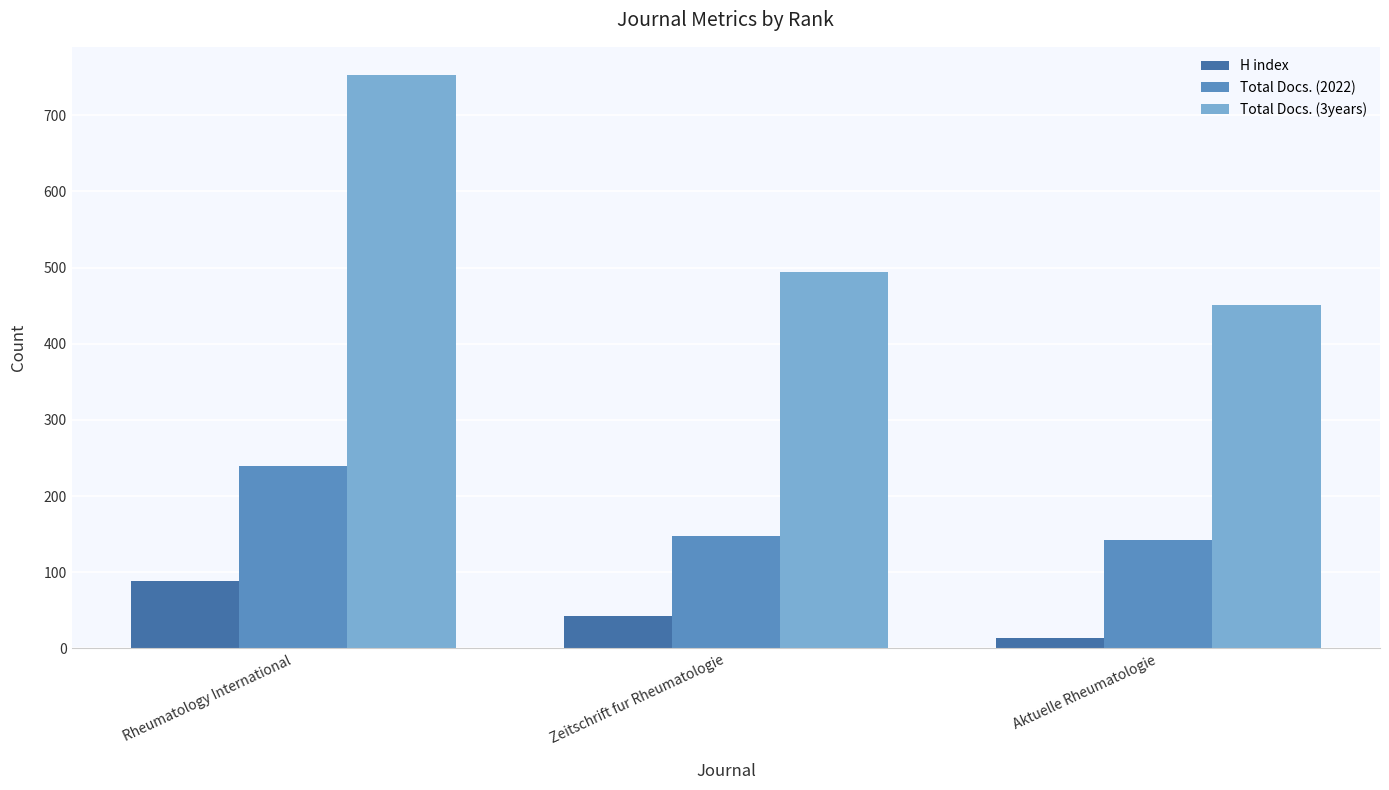

What is the label of the 1st bar from the right?

Aktuelle Rheumatologie